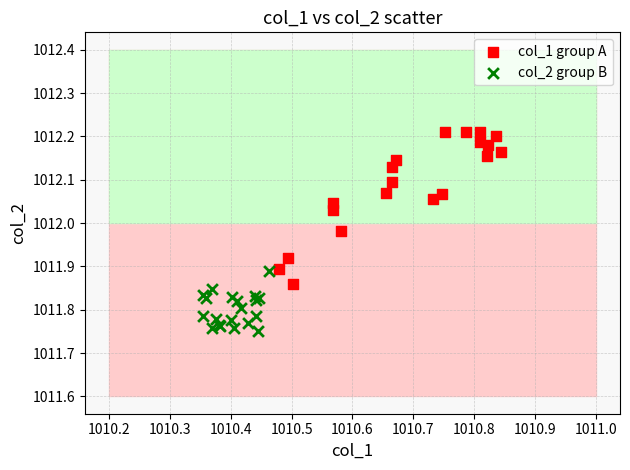

Which series contains the highest Y value?

col_1 group A